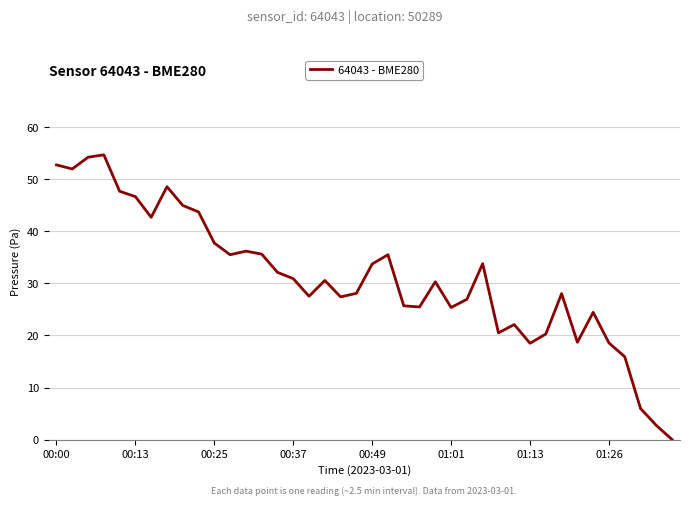

What is the greatest value displayed?

54.7